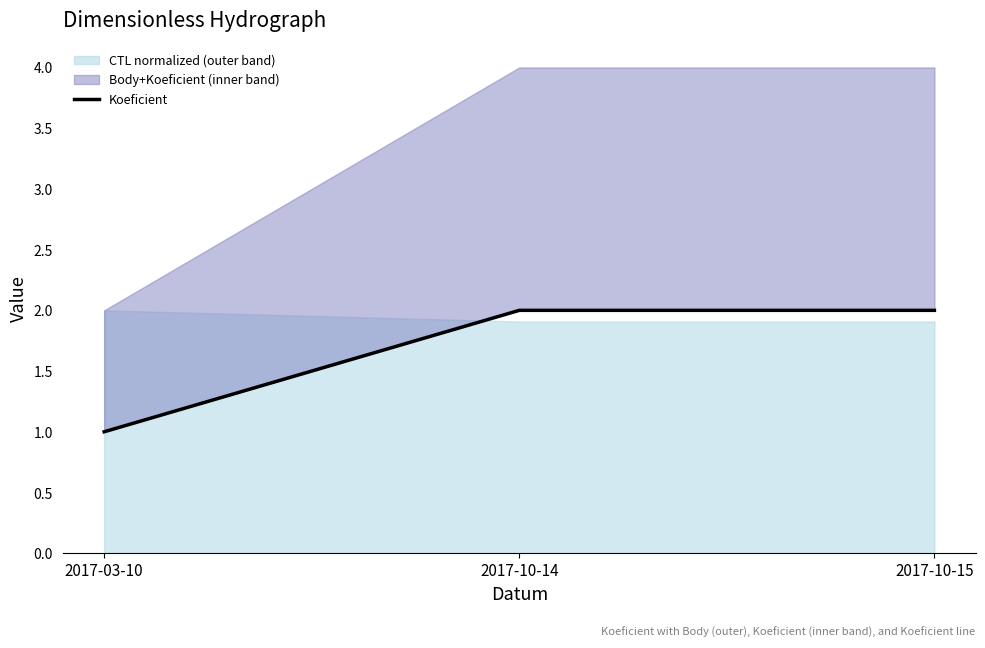

List the labels in order of value, smallest first.

2017-03-10, 2017-10-14, 2017-10-15